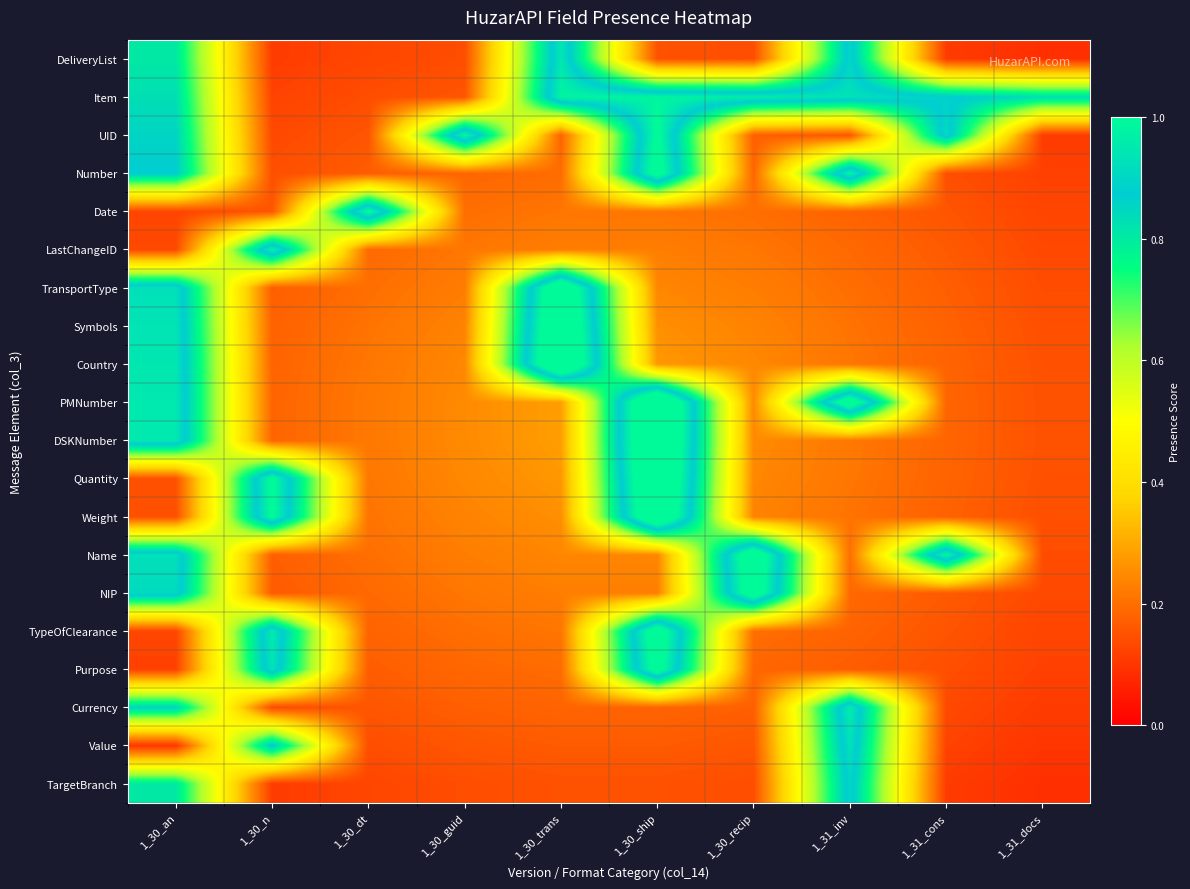

At which category is the sum across all series the highest?

1_30_ship